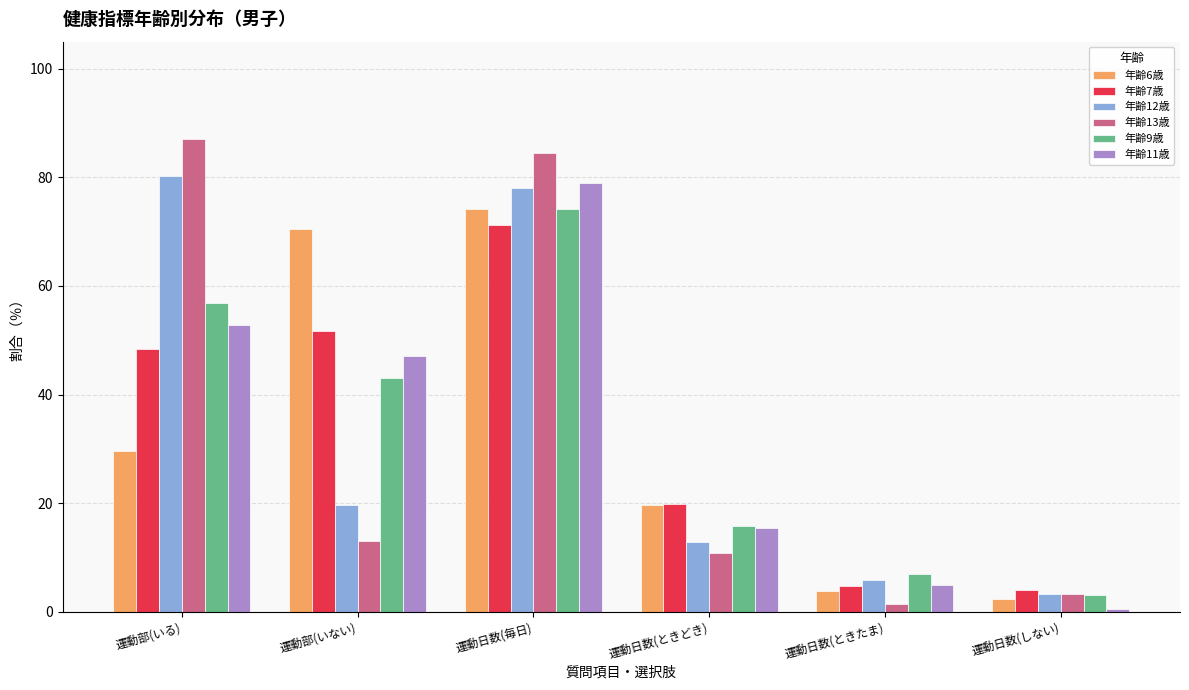

Rank the categories by 年齢11歳 value from highest to lowest.

運動日数(毎日), 運動部(いる), 運動部(いない), 運動日数(ときどき), 運動日数(ときたま), 運動日数(しない)